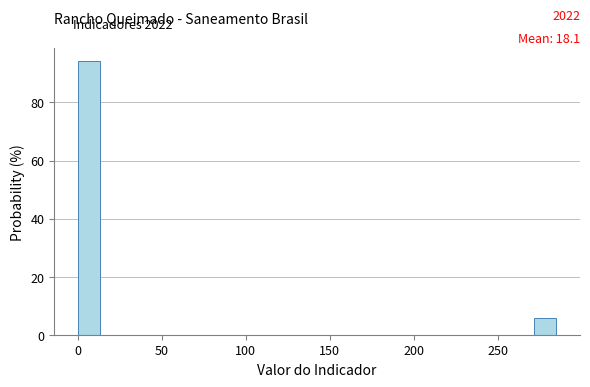

Read against the x-axis, roughly where is the centre of the tallest bar?

5